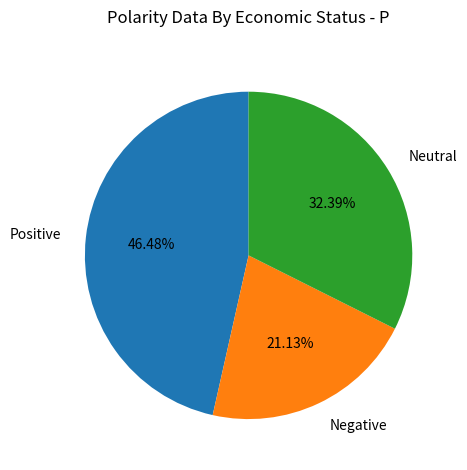

Which has a higher value, Neutral or Negative?

Neutral